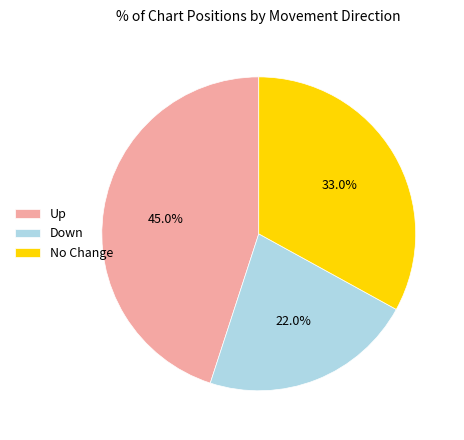

Which slice is the smallest?

Down